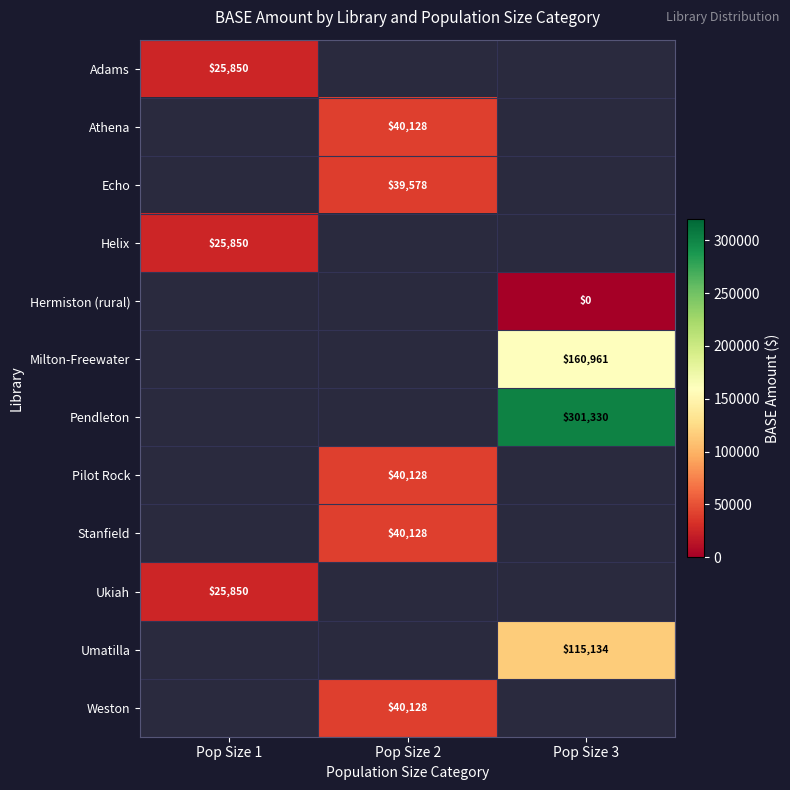

How many distinct data groups are displayed?

12